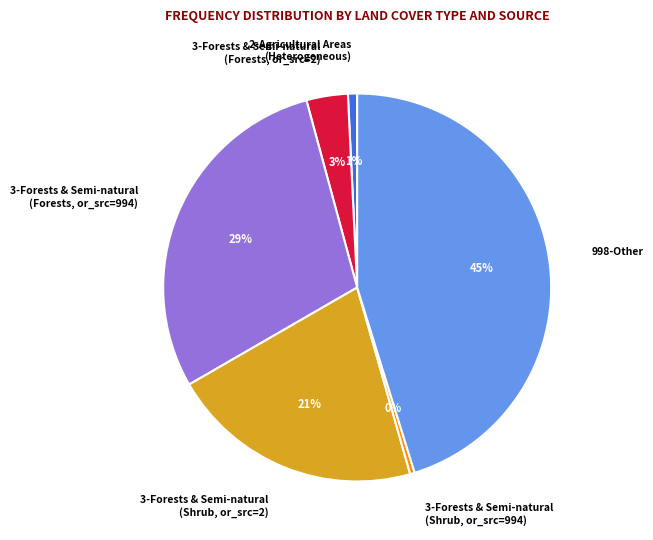

The 3-Forests & Semi-natural (Shrub, or_src=2) slice represents 12% of the pie. True or false?

False